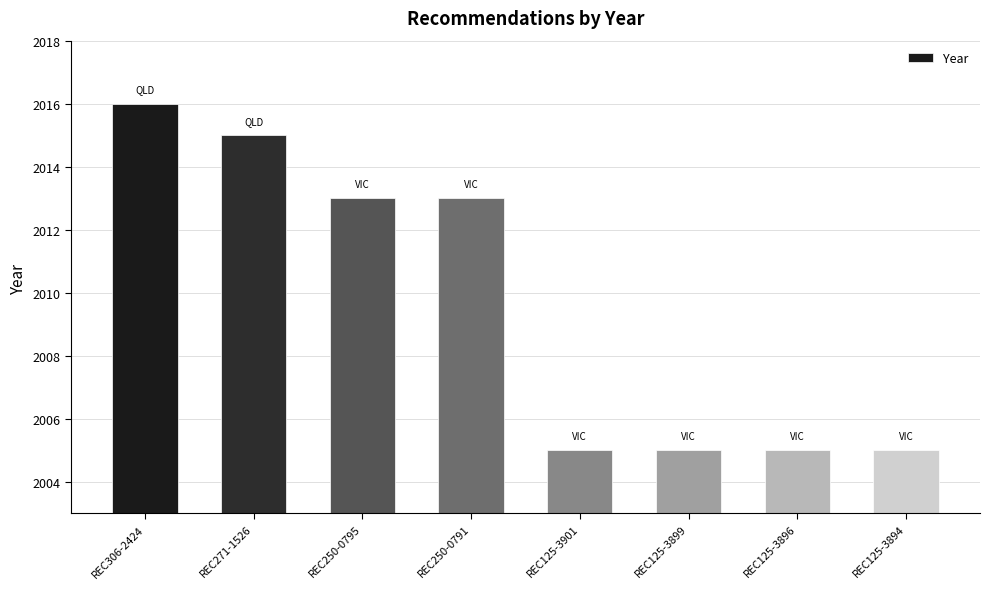

What is the value of the 1st bar from the left?

2016